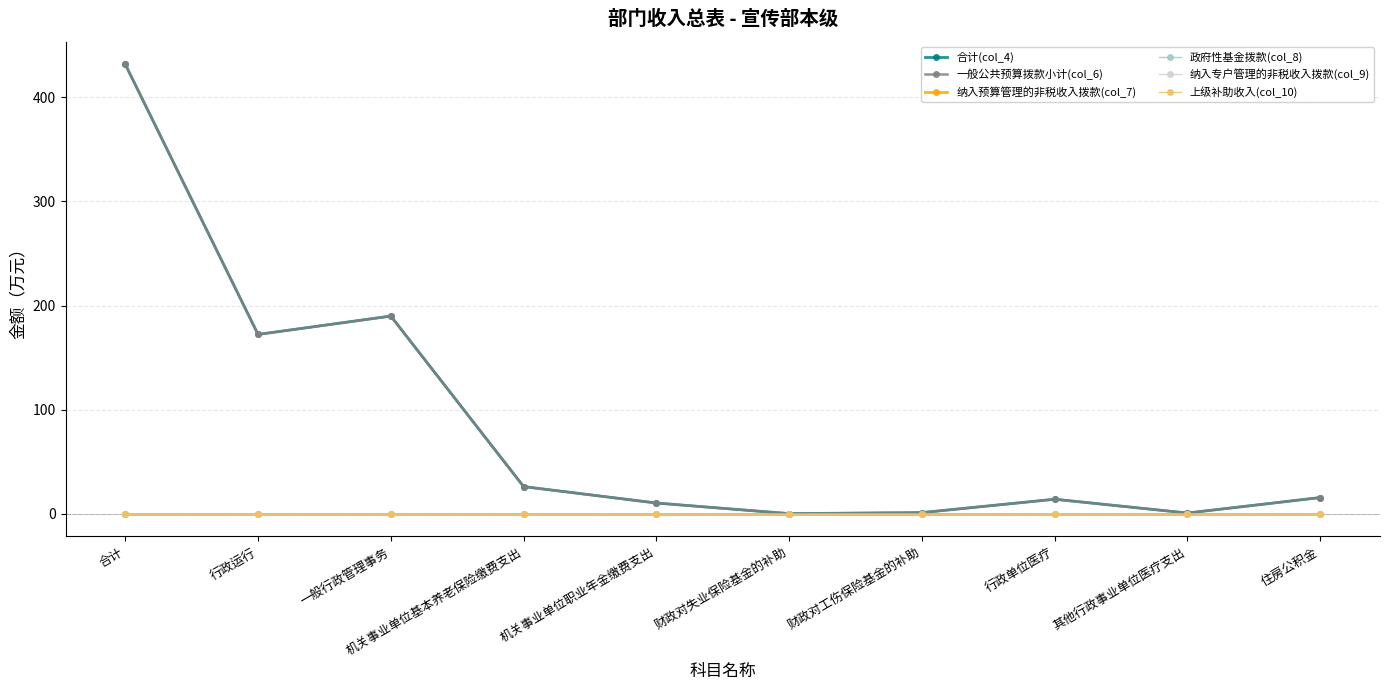

Reading left to right, list all the values displayed in this chart.

合计(col_4): 合计=431.7	行政运行=172.4	一般行政管理事务=190.0	机关事业单位基本养老保险缴费支出=26.3	机关事业单位职业年金缴费支出=10.5	财政对失业保险基金的补助=0.3	财政对工伤保险基金的补助=1.3	行政单位医疗=14.2	其他行政事业单位医疗支出=0.9	住房公积金=15.8
一般公共预算拨款小计(col_6): 合计=431.7	行政运行=172.4	一般行政管理事务=190.0	机关事业单位基本养老保险缴费支出=26.3	机关事业单位职业年金缴费支出=10.5	财政对失业保险基金的补助=0.3	财政对工伤保险基金的补助=1.3	行政单位医疗=14.2	其他行政事业单位医疗支出=0.9	住房公积金=15.8
纳入预算管理的非税收入拨款(col_7): 合计=0.0	行政运行=0.0	一般行政管理事务=0.0	机关事业单位基本养老保险缴费支出=0.0	机关事业单位职业年金缴费支出=0.0	财政对失业保险基金的补助=0.0	财政对工伤保险基金的补助=0.0	行政单位医疗=0.0	其他行政事业单位医疗支出=0.0	住房公积金=0.0
政府性基金拨款(col_8): 合计=0.0	行政运行=0.0	一般行政管理事务=0.0	机关事业单位基本养老保险缴费支出=0.0	机关事业单位职业年金缴费支出=0.0	财政对失业保险基金的补助=0.0	财政对工伤保险基金的补助=0.0	行政单位医疗=0.0	其他行政事业单位医疗支出=0.0	住房公积金=0.0
纳入专户管理的非税收入拨款(col_9): 合计=0.0	行政运行=0.0	一般行政管理事务=0.0	机关事业单位基本养老保险缴费支出=0.0	机关事业单位职业年金缴费支出=0.0	财政对失业保险基金的补助=0.0	财政对工伤保险基金的补助=0.0	行政单位医疗=0.0	其他行政事业单位医疗支出=0.0	住房公积金=0.0
上级补助收入(col_10): 合计=0.0	行政运行=0.0	一般行政管理事务=0.0	机关事业单位基本养老保险缴费支出=0.0	机关事业单位职业年金缴费支出=0.0	财政对失业保险基金的补助=0.0	财政对工伤保险基金的补助=0.0	行政单位医疗=0.0	其他行政事业单位医疗支出=0.0	住房公积金=0.0